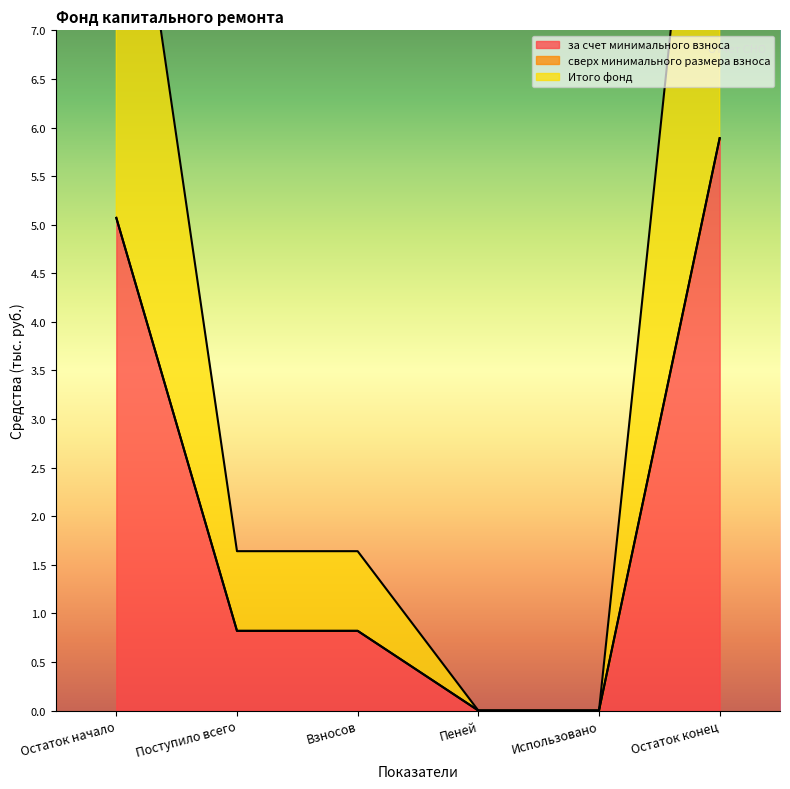

At how many categories does at least one series exceed 2?

2